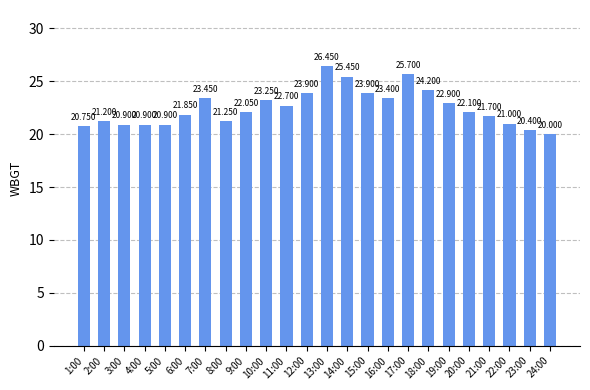

Which has a higher value, 21:00 or 16:00?

16:00